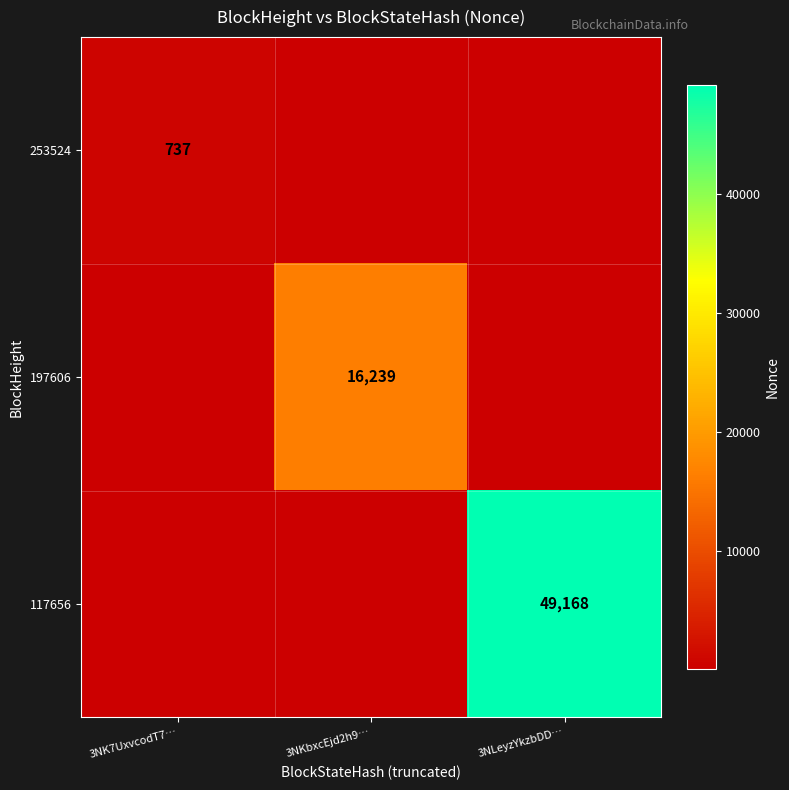

The 117656 series shows 49168 at 3NLeyzYkzbDD…. True or false?

True